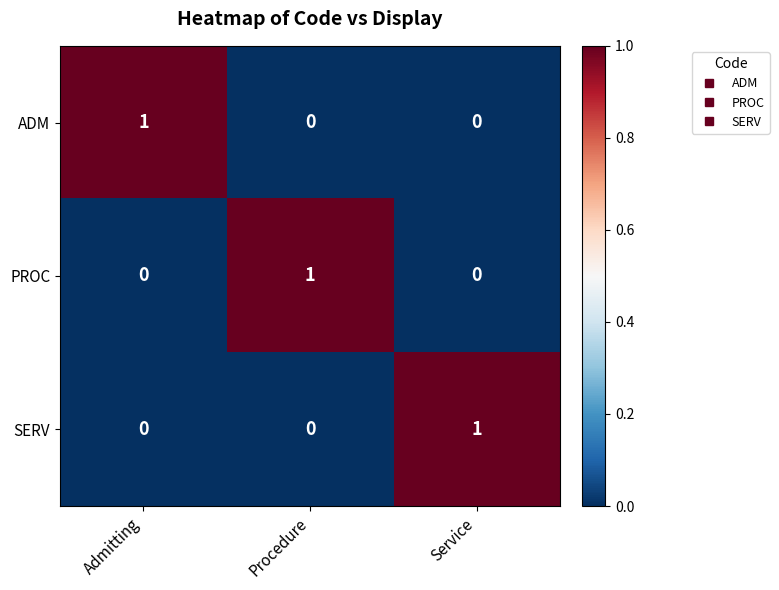

True or false: SERV has a value of 0 at Admitting.

True